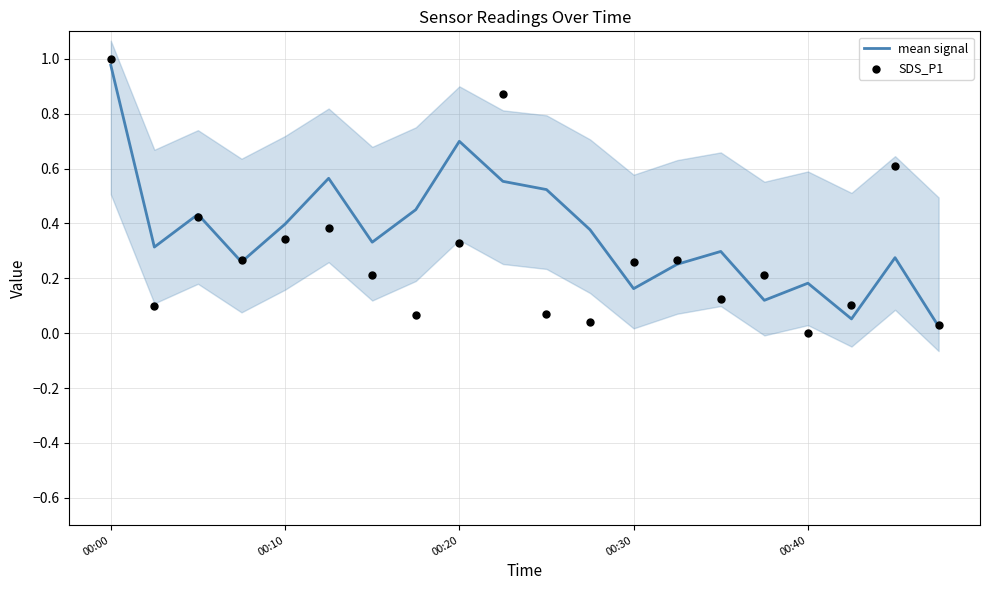

True or false: mean signal has a value of 0.6 at 00:10.

False